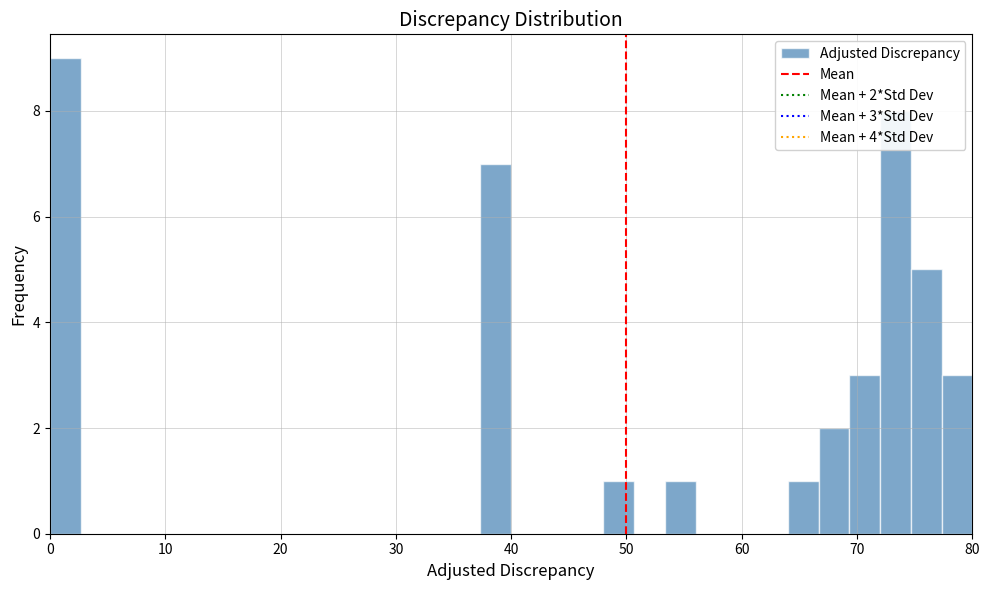

Read against the x-axis, roughly where is the centre of the tallest bar?

1